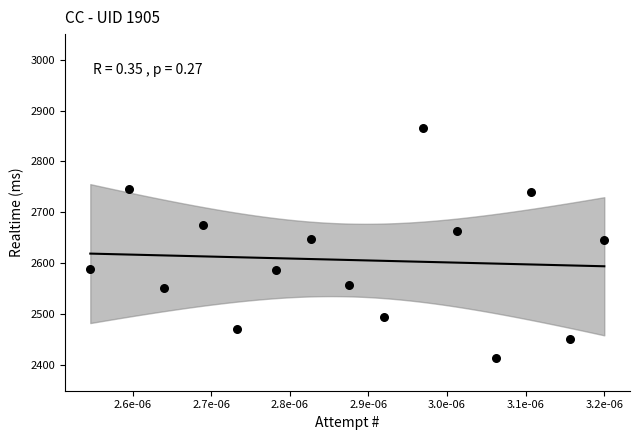

What is the range of Y values (max minus min)?

452.5